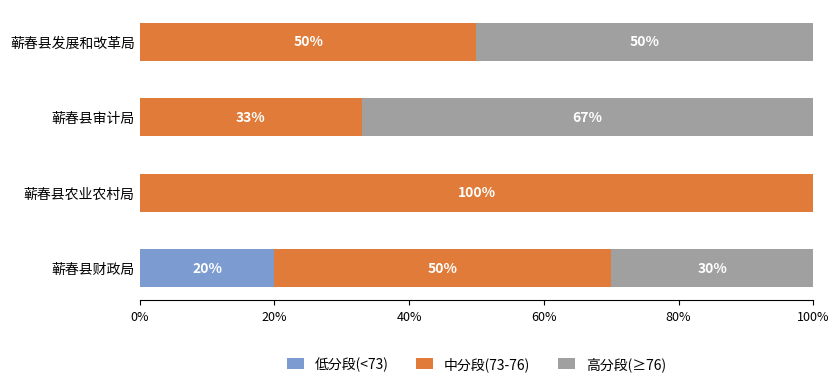

The value of 低分段(<73) at 蕲春县发展和改革局 is 0. True or false?

True